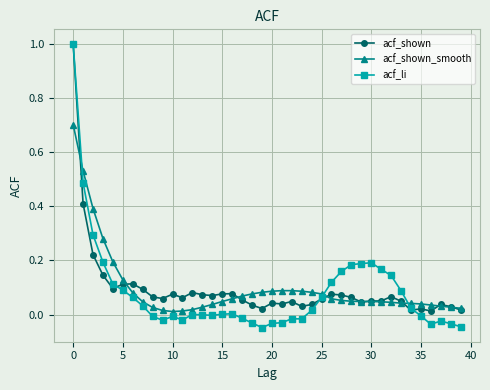

Which series has the widest spread of values?

acf_li